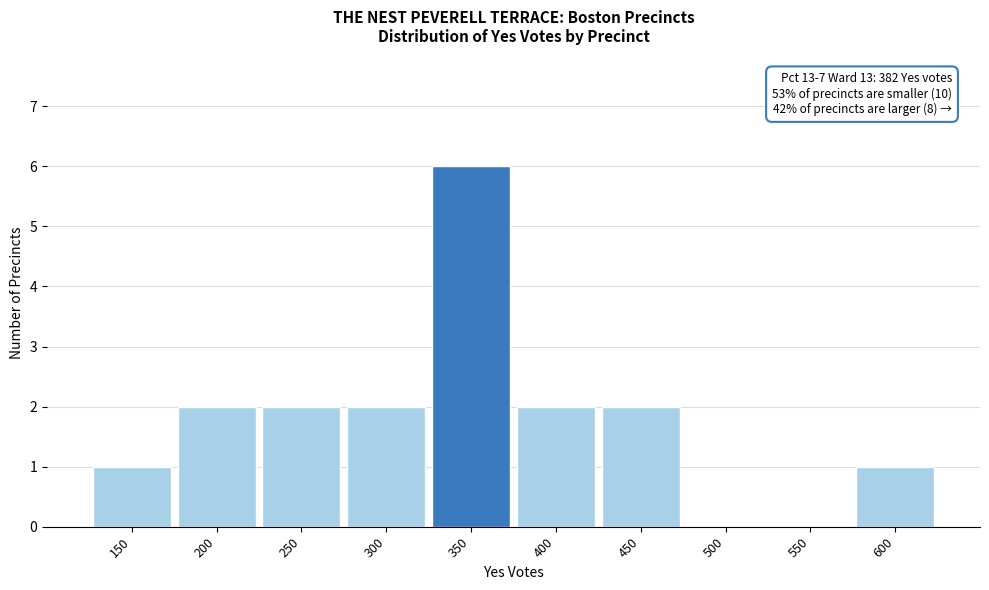

Reading left to right, transcribe all the data shown in this chart.

150=1	200=2	250=2	300=2	350=6	400=2	450=2	500=0	550=0	600=1